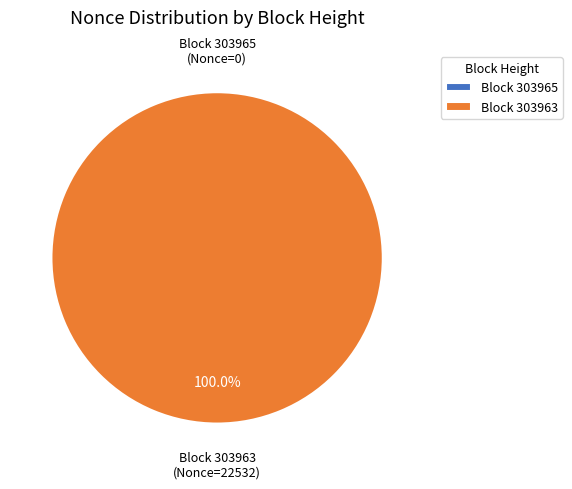

To the nearest percent, what is the average slice percentage?

50%